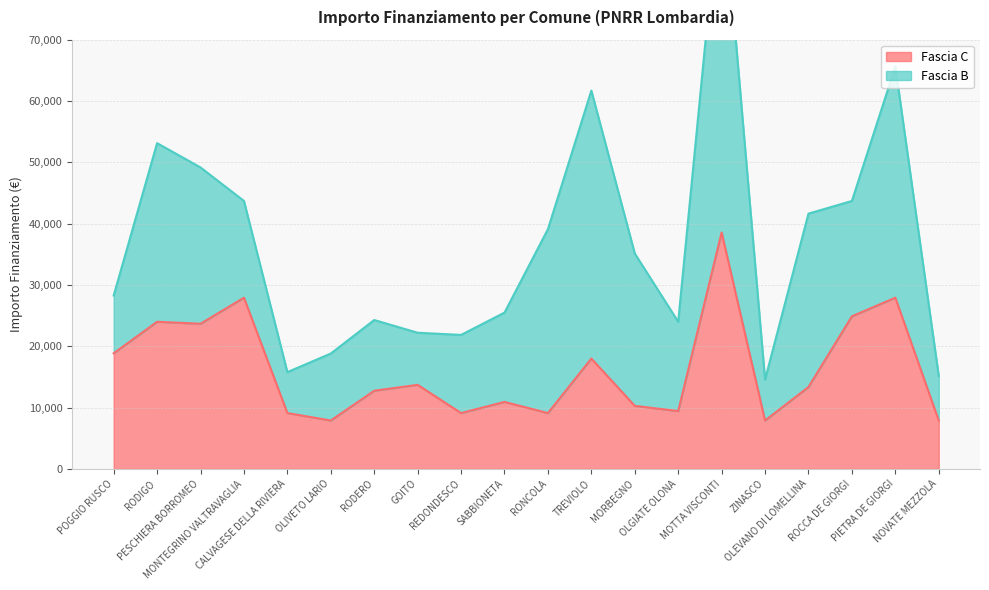

How many values exceed 13354?

9